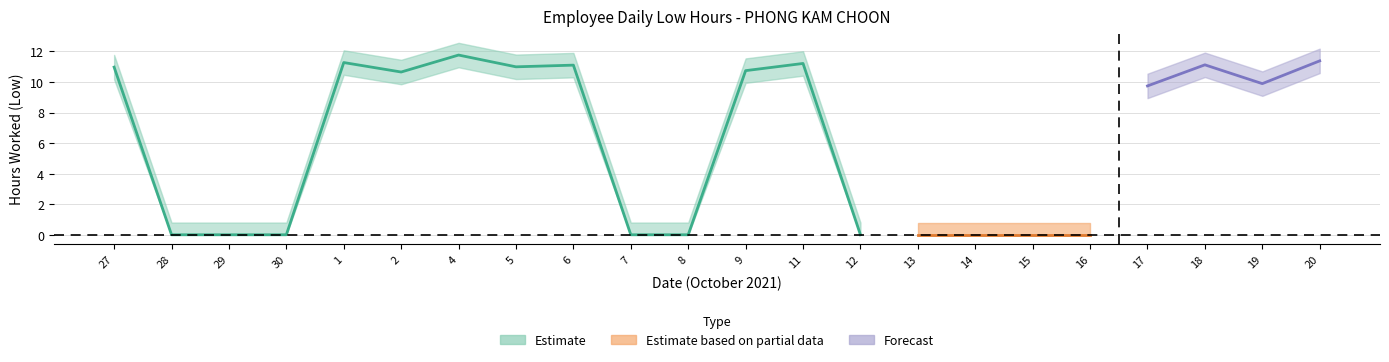

What is the greatest value displayed?

11.8